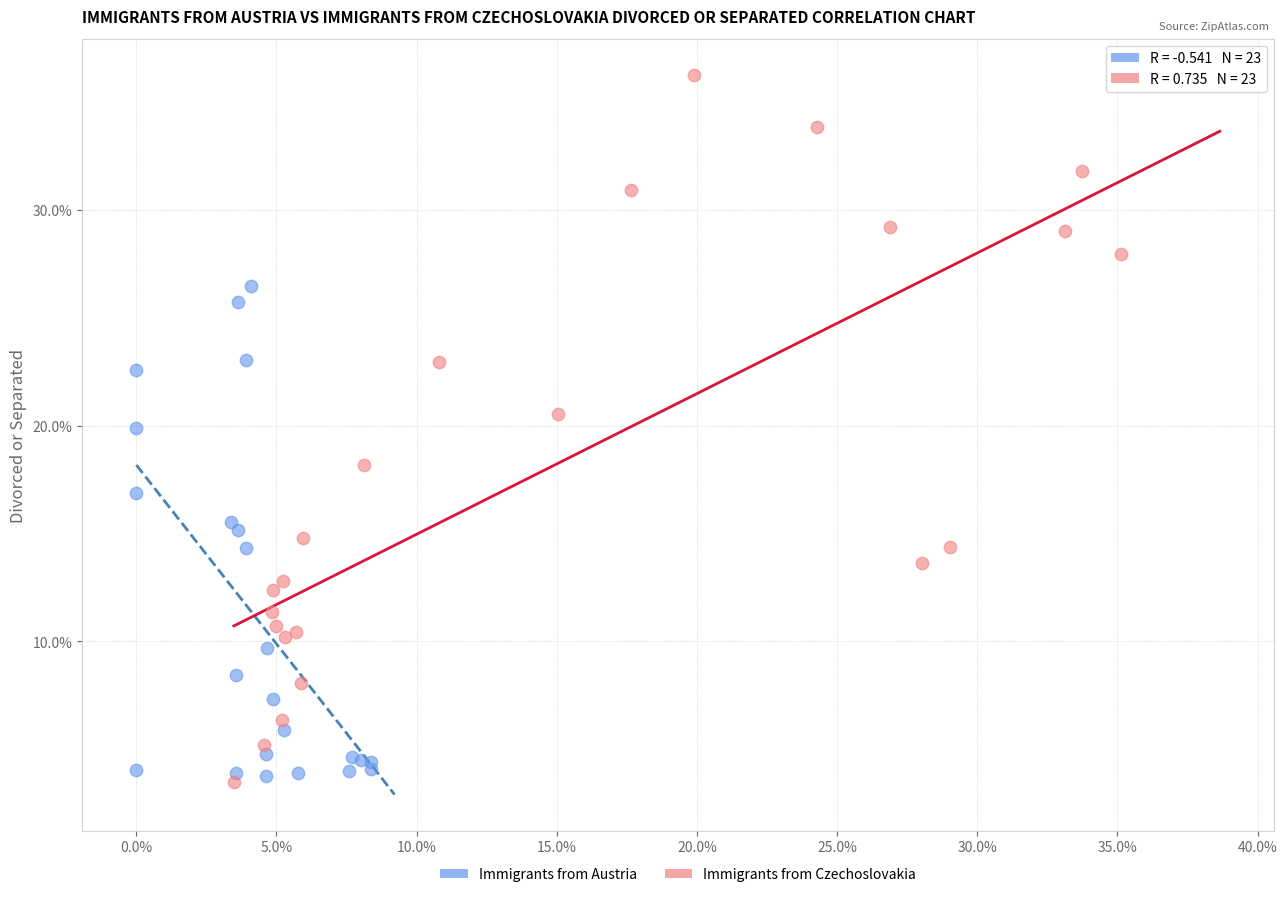

What are all the series names shown in the legend?

Immigrants from Austria, Immigrants from Czechoslovakia